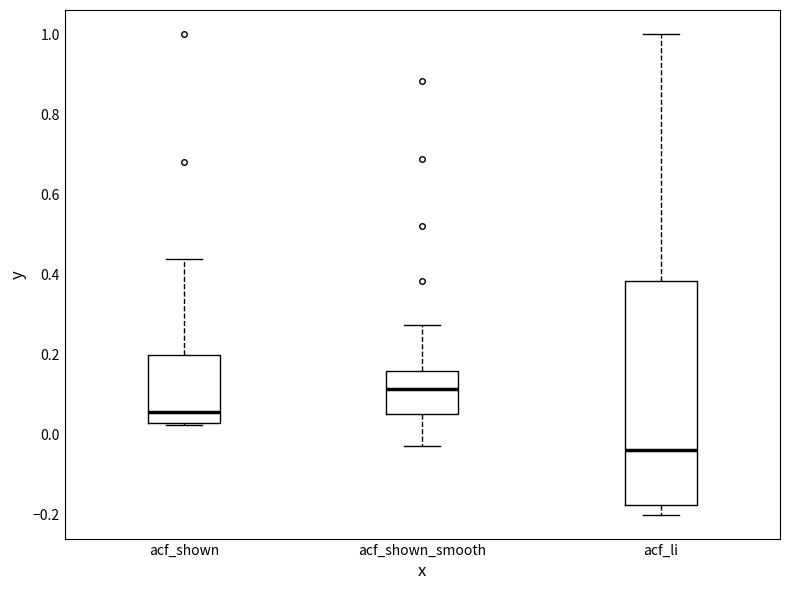

Which box's median line is the highest?

acf_shown_smooth